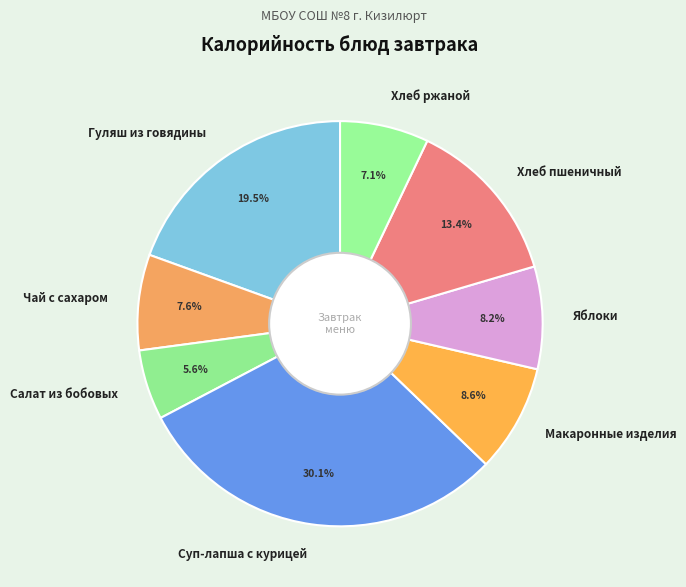

How many segments does this pie chart have?

8